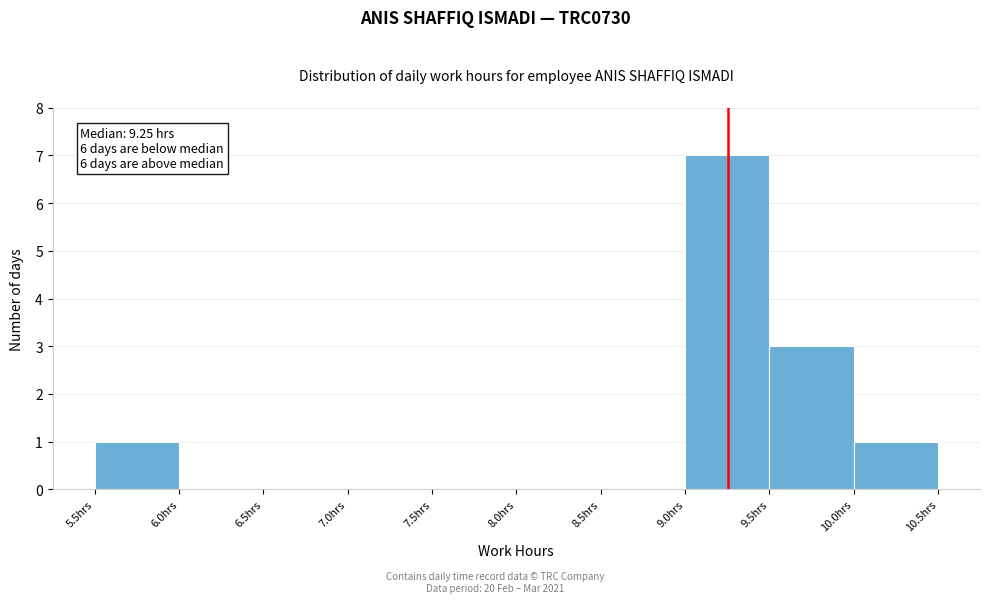

Which range on the x-axis has the tallest bar?

9.0 to 9.5